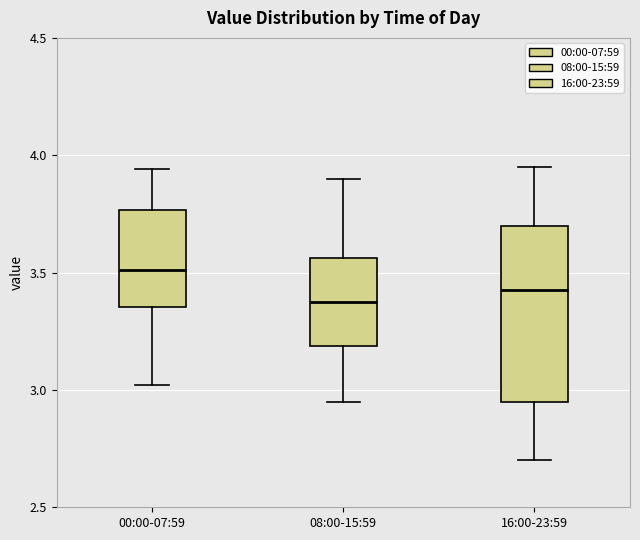

Where does the median line of the box for 08:00-15:59 sit on the y-axis? The values are not printed on the chart, so give them approximately, as read against the axis.

3.40